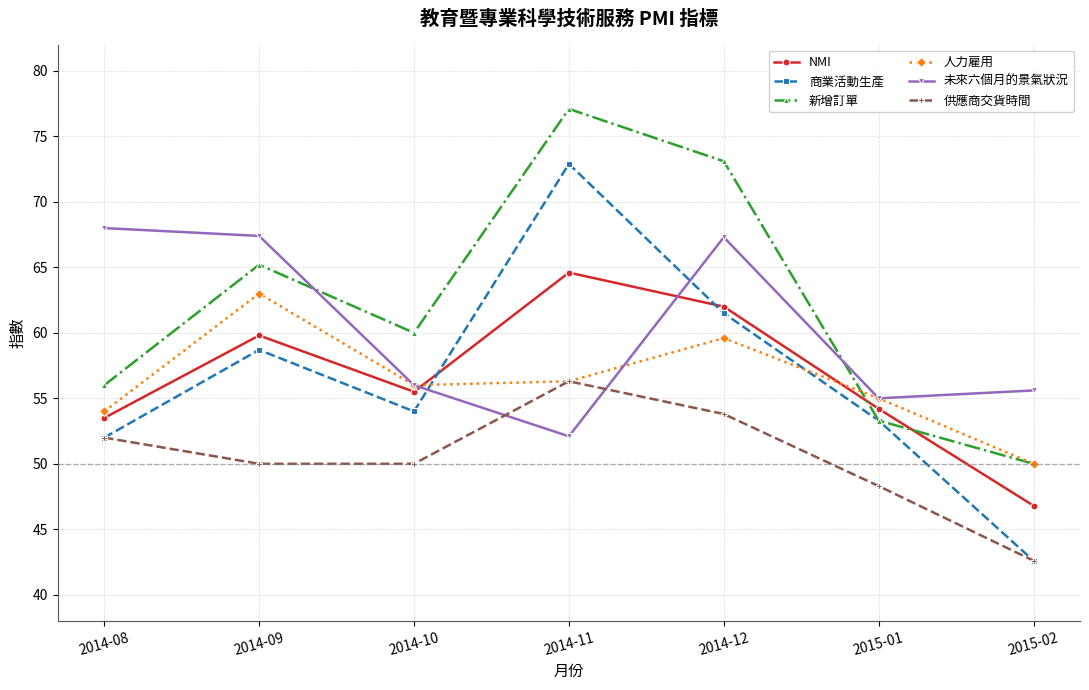

What are all the series names shown in the legend?

NMI, 商業活動生產, 新增訂單, 人力雇用, 未來六個月的景氣狀況, 供應商交貨時間